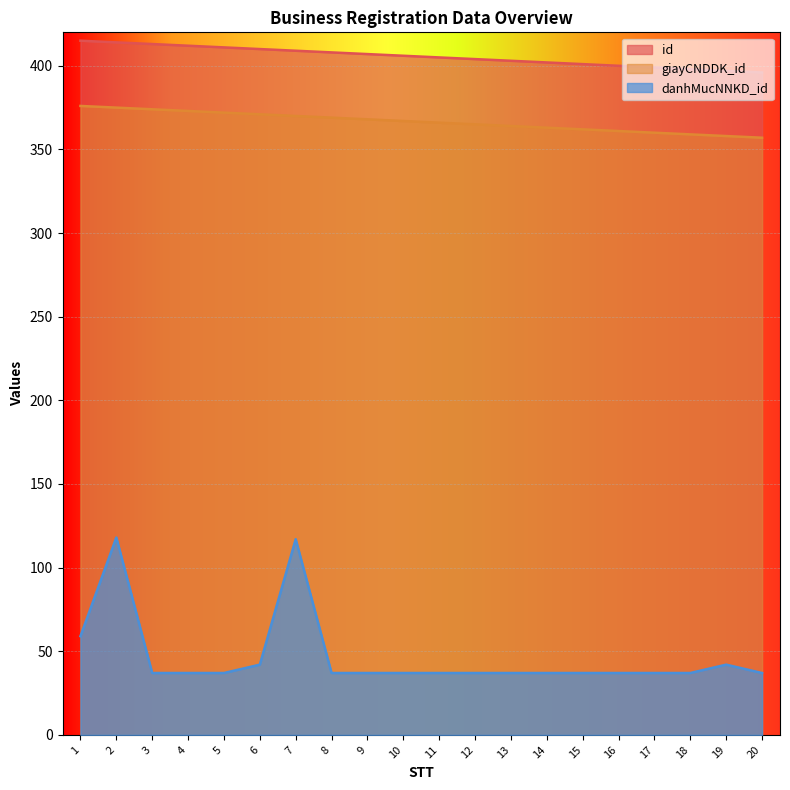

Is the value of danhMucNNKD_id at 1 greater than the value of id at 18?

No